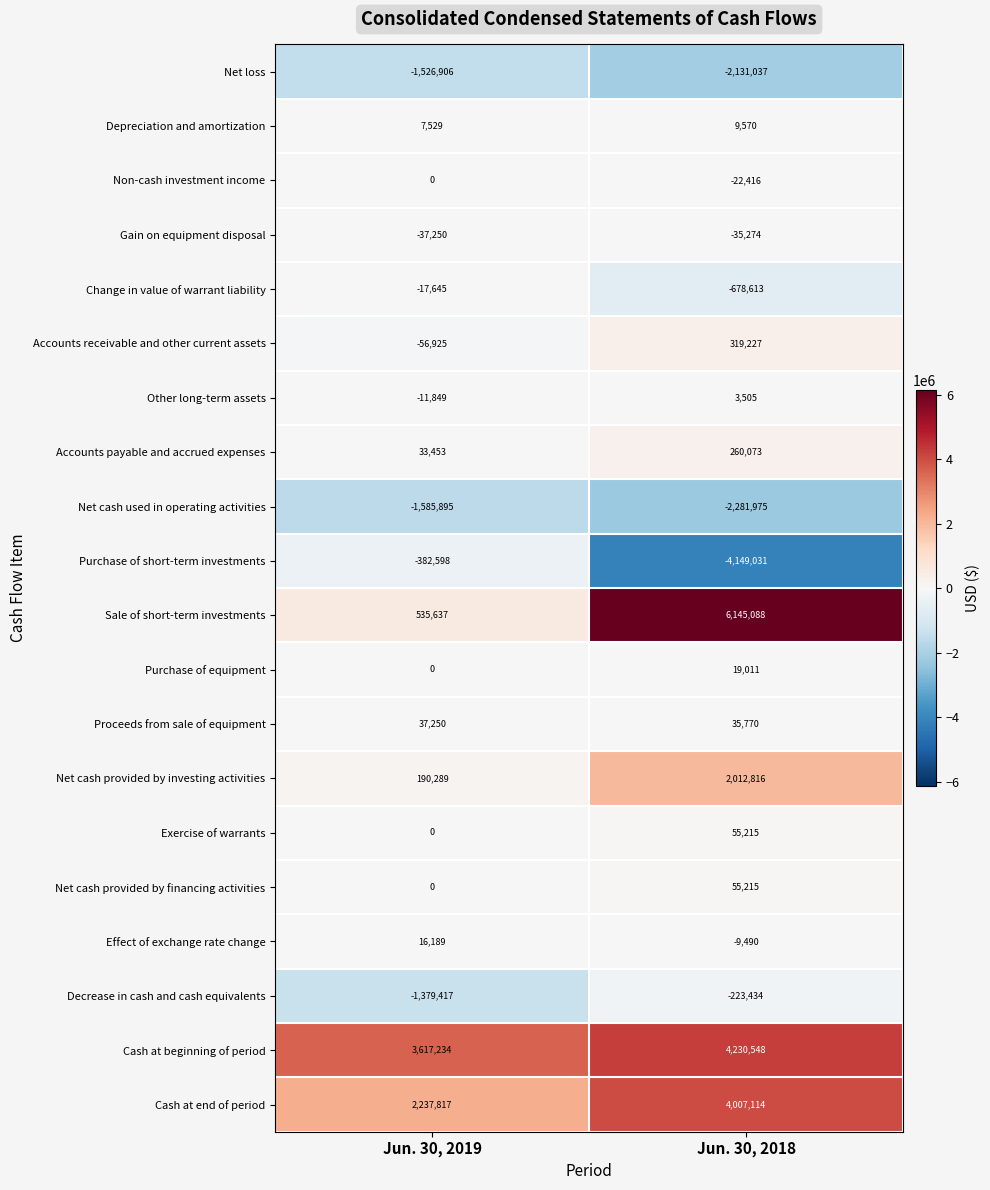

Which series changed the most between Jun. 30, 2019 and Jun. 30, 2018?

Sale of short-term investments